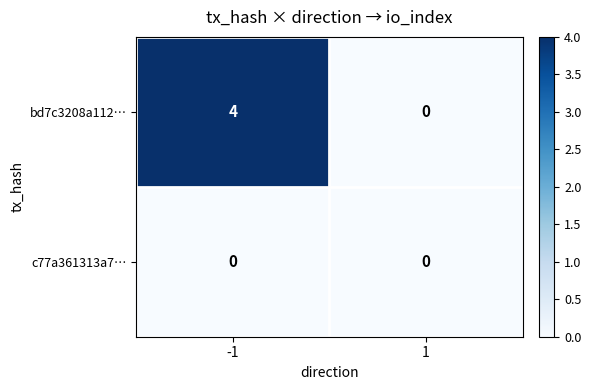

Rank the series at -1 from lowest to highest value.

c77a361313a7…, bd7c3208a112…